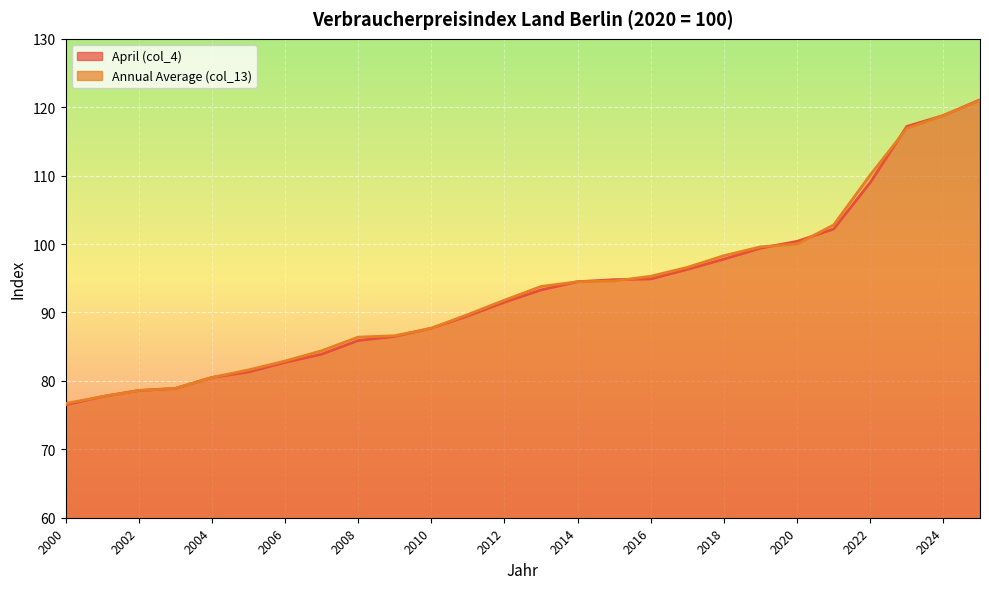

Is the value of April (col_4) at 2006 greater than the value of Annual Average (col_13) at 2023?

No